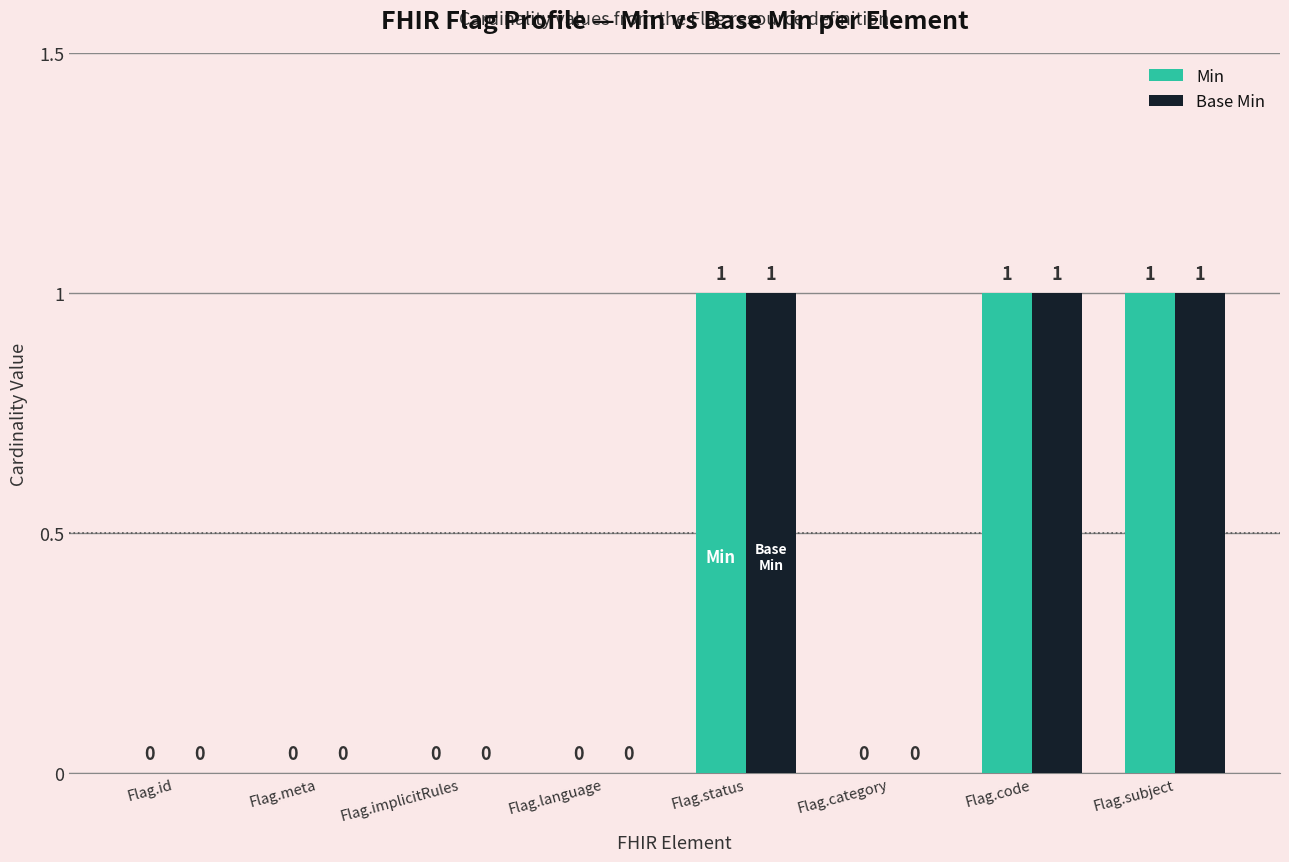

What is the sum of all Base Min values?

3